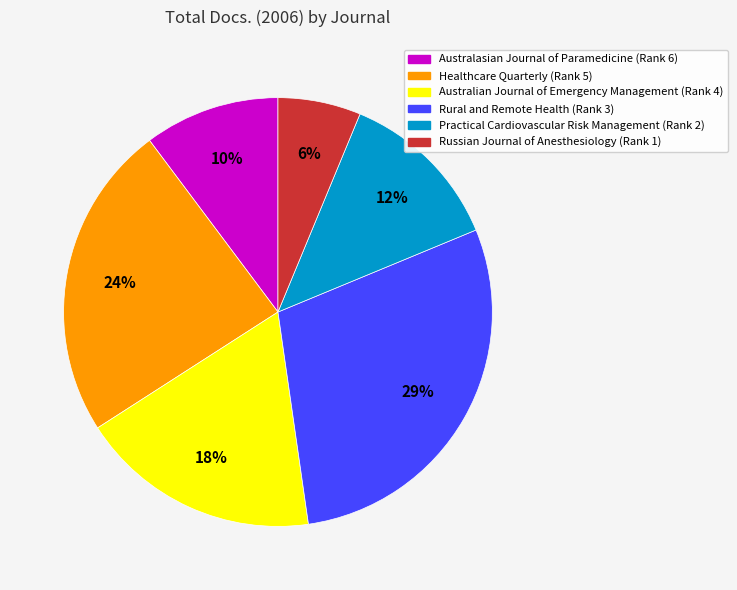

Combined, do Russian Journal of Anesthesiology (Rank 1) and Practical Cardiovascular Risk Management (Rank 2) account for over 50%?

No